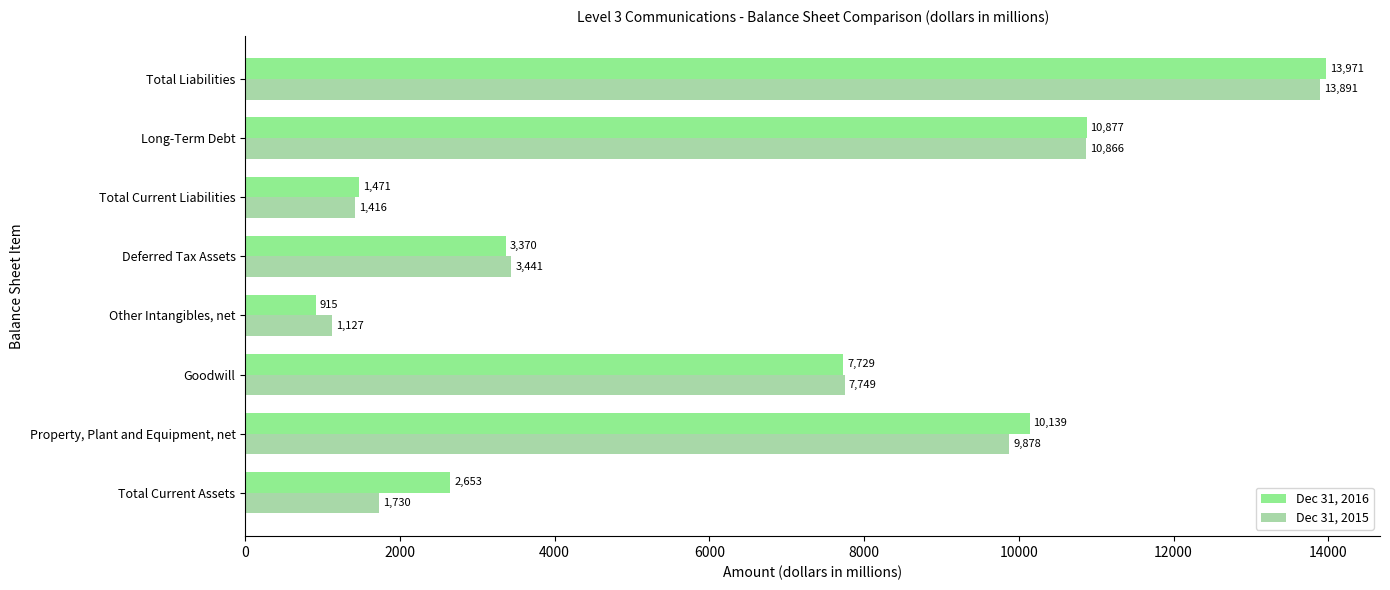

The value of Dec 31, 2016 at Property, Plant and Equipment, net is 15779. True or false?

False